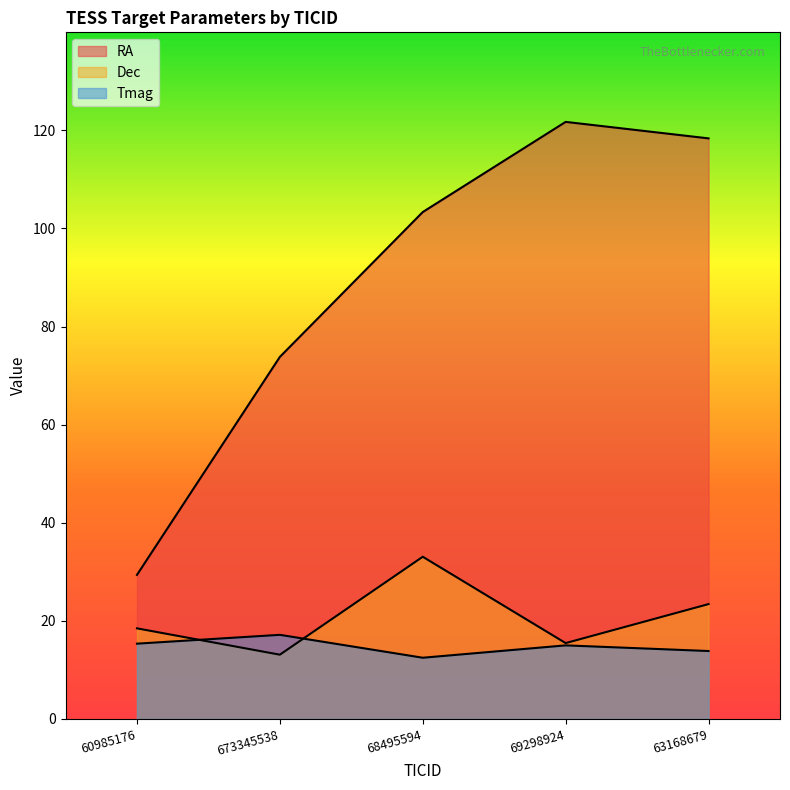

What is the label of the 1st point from the right?

63168679